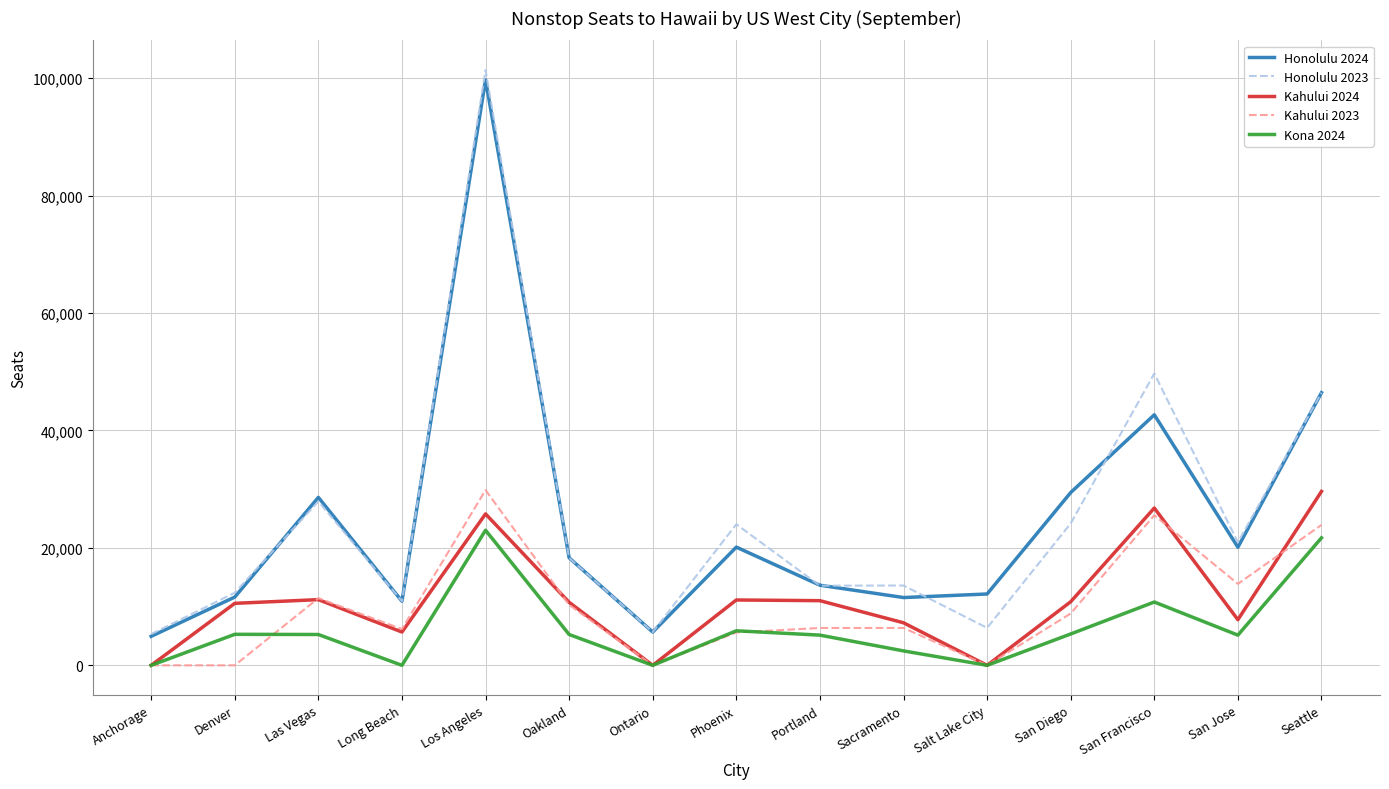

At which category is the sum across all series the highest?

Los Angeles